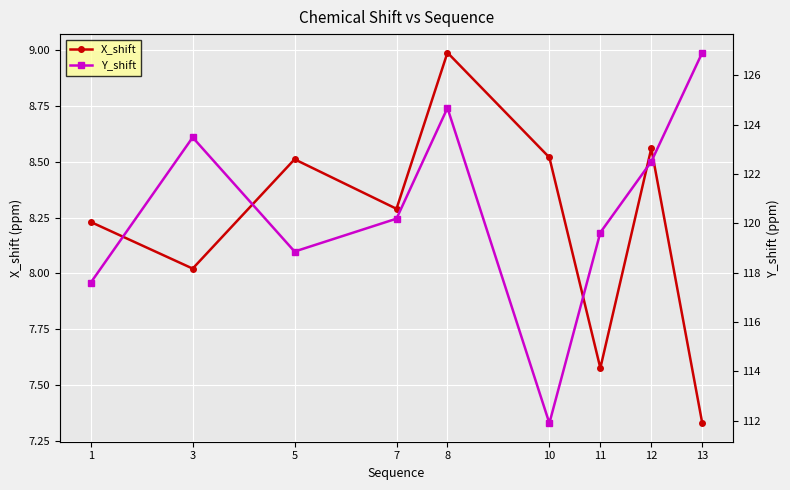

What is the value of the X_shift point at the 5th from the left?

9.0